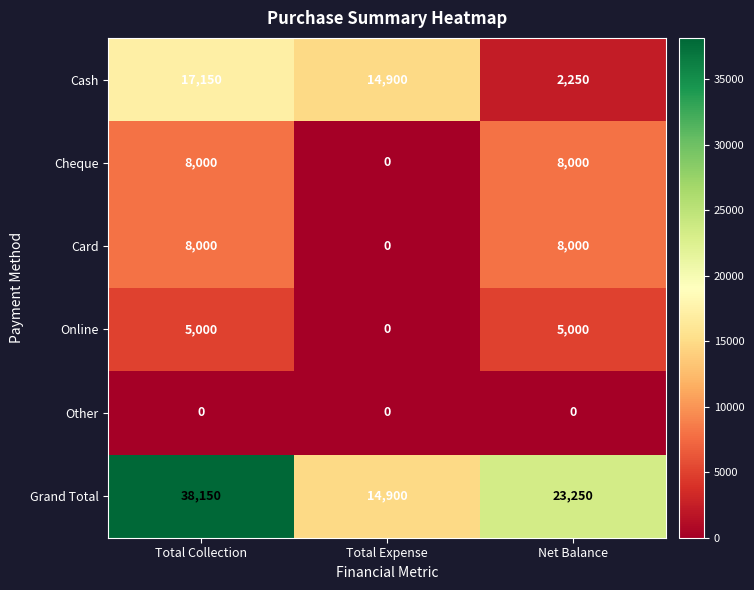

Which category has the highest value in the Grand Total series?

Total Collection